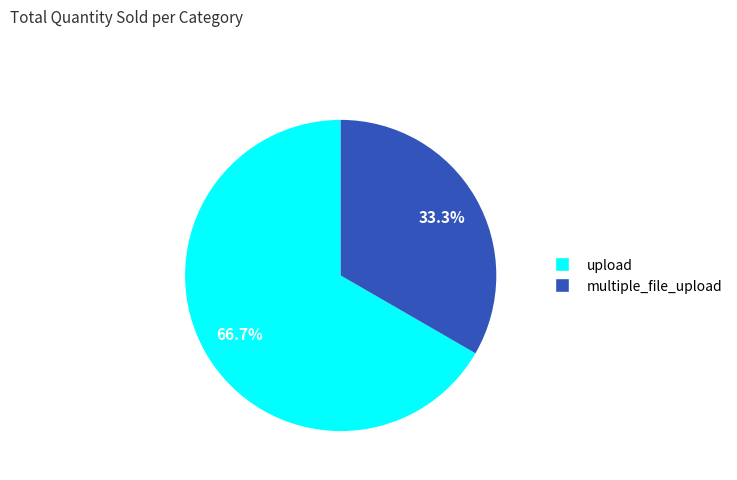

How much of the chart is everything except upload?

33.3%